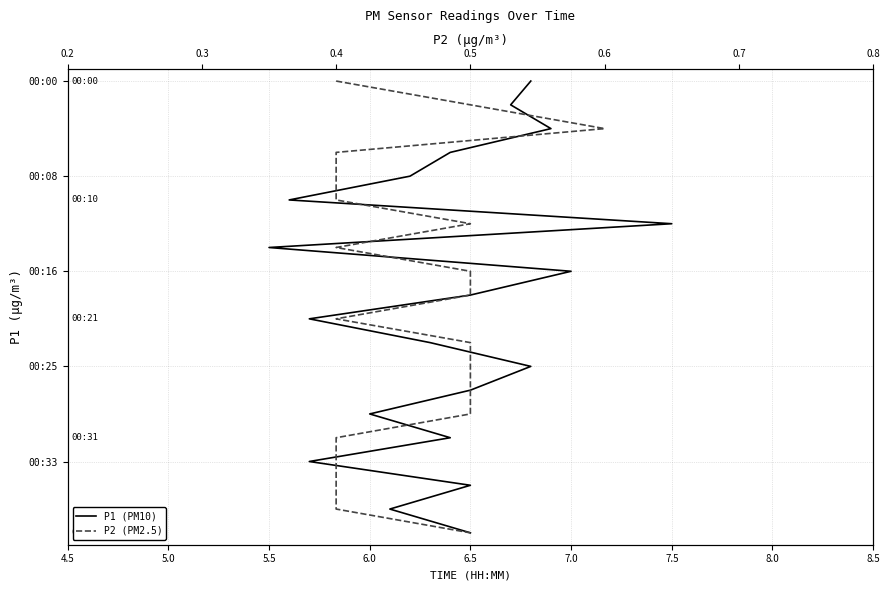

True or false: P1 and P2 cross at least once.

False